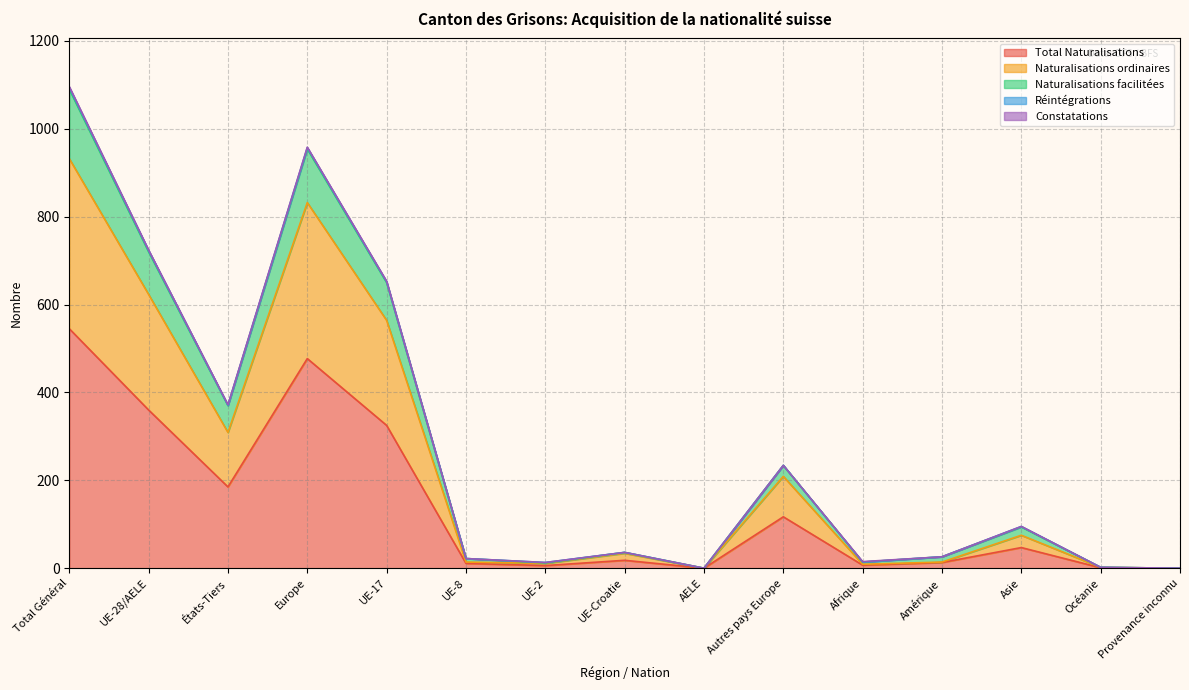

True or false: Naturalisations ordinaires and Naturalisations facilitées cross at least once.

False